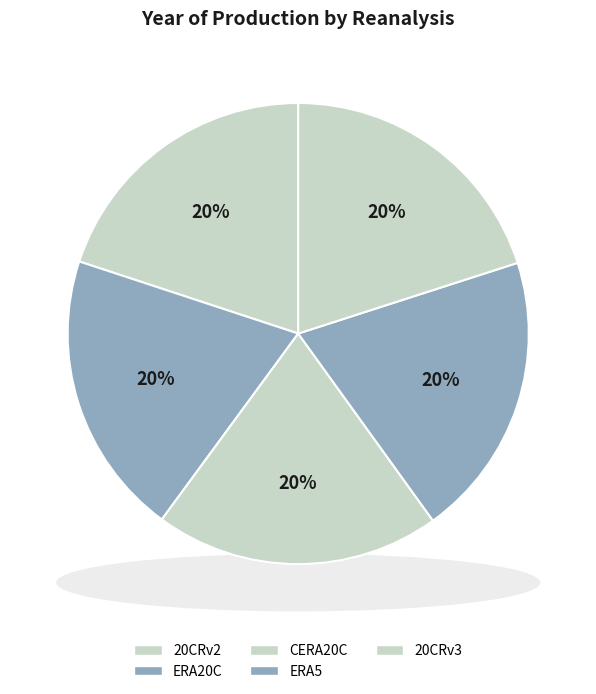

To the nearest percent, what portion does 20CRv2 represent?

20%